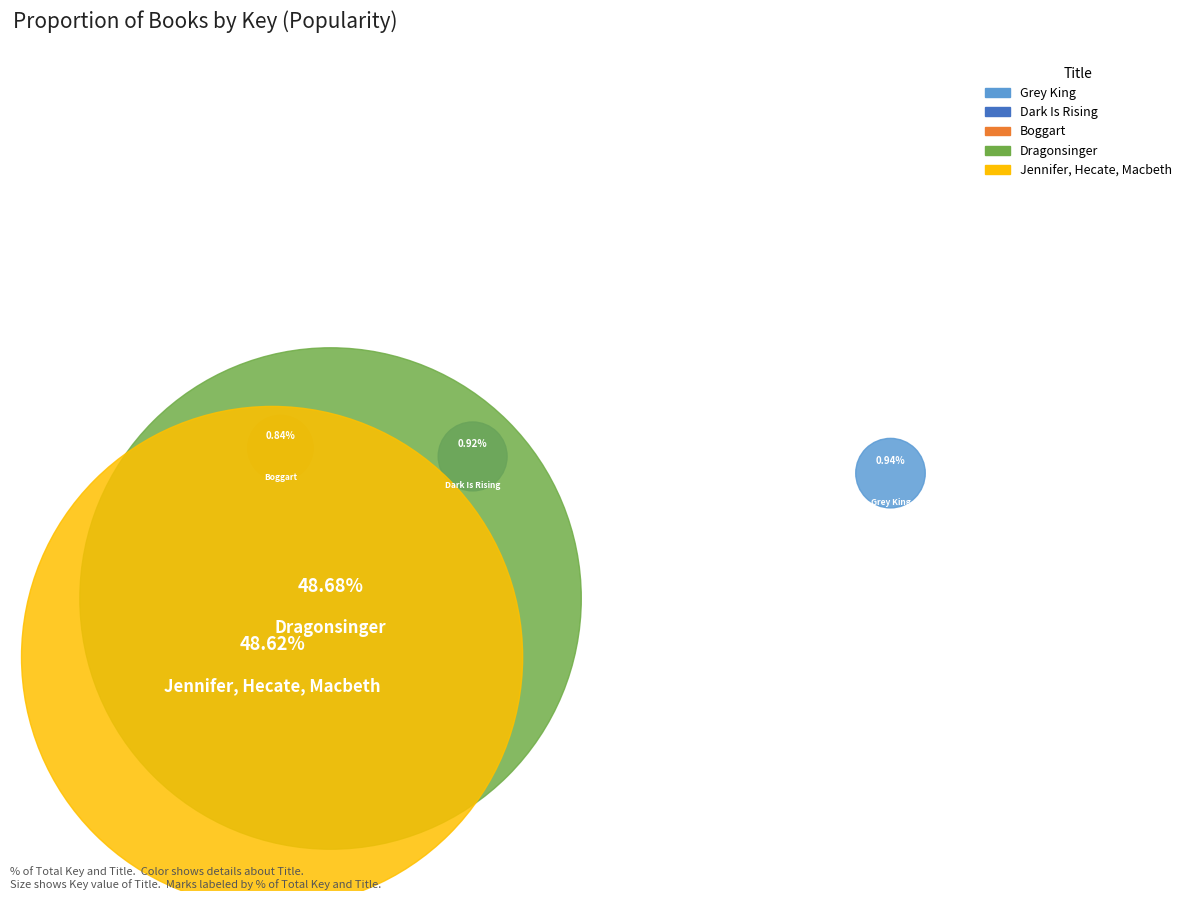

Is it true that Boggart is 1% of the pie?

True